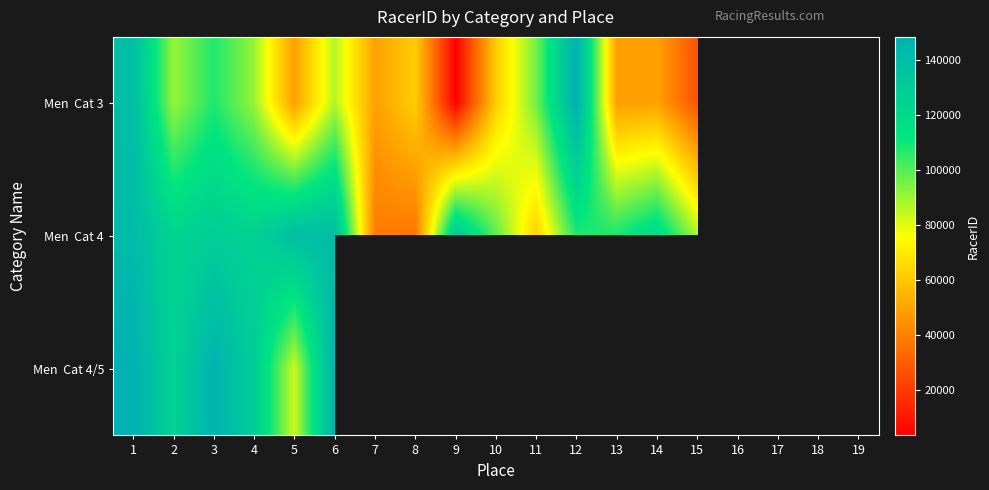

How many data points does each series have?

19